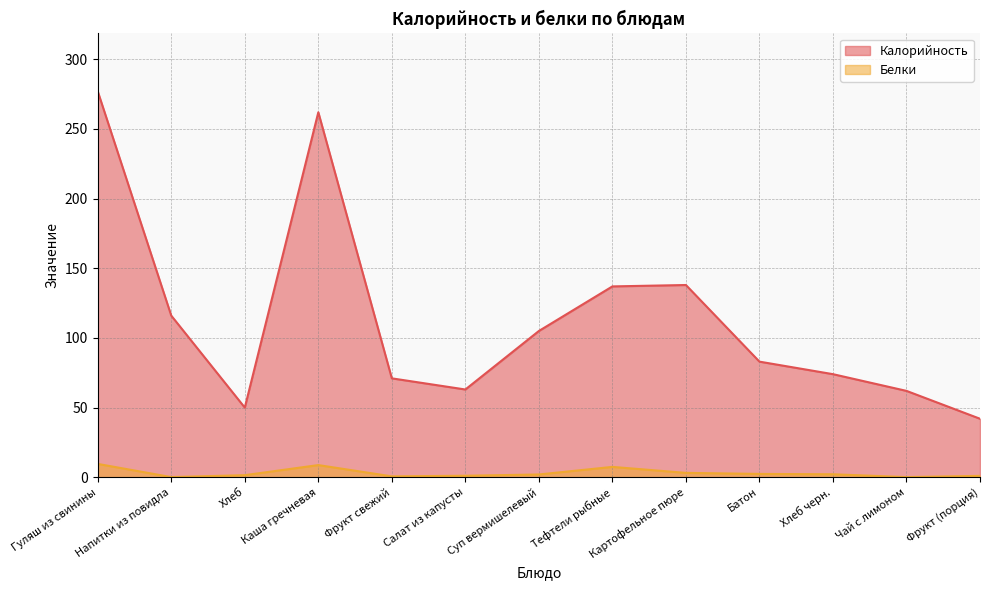

How many values in the Калорийность series exceed 83?

6